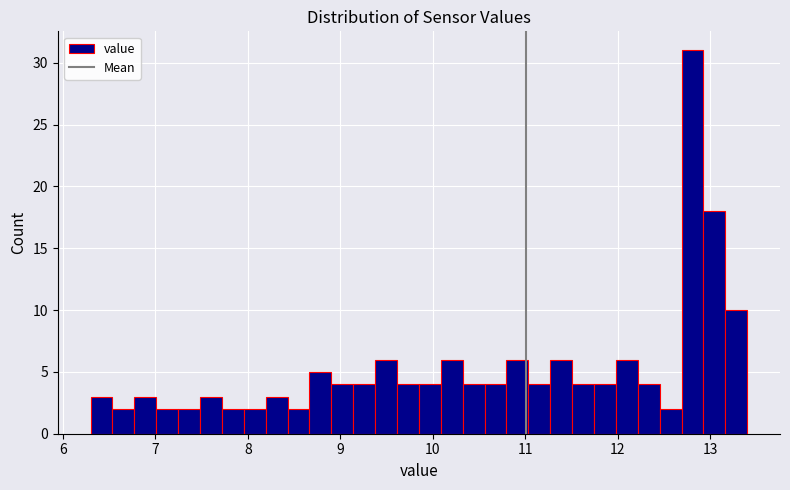

Read against the x-axis, roughly where is the centre of the tallest bar?

12.8